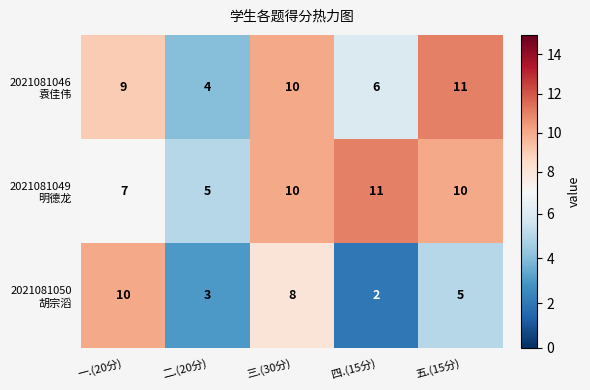

Which label corresponds to the smallest value in the chart?

四.(15分)